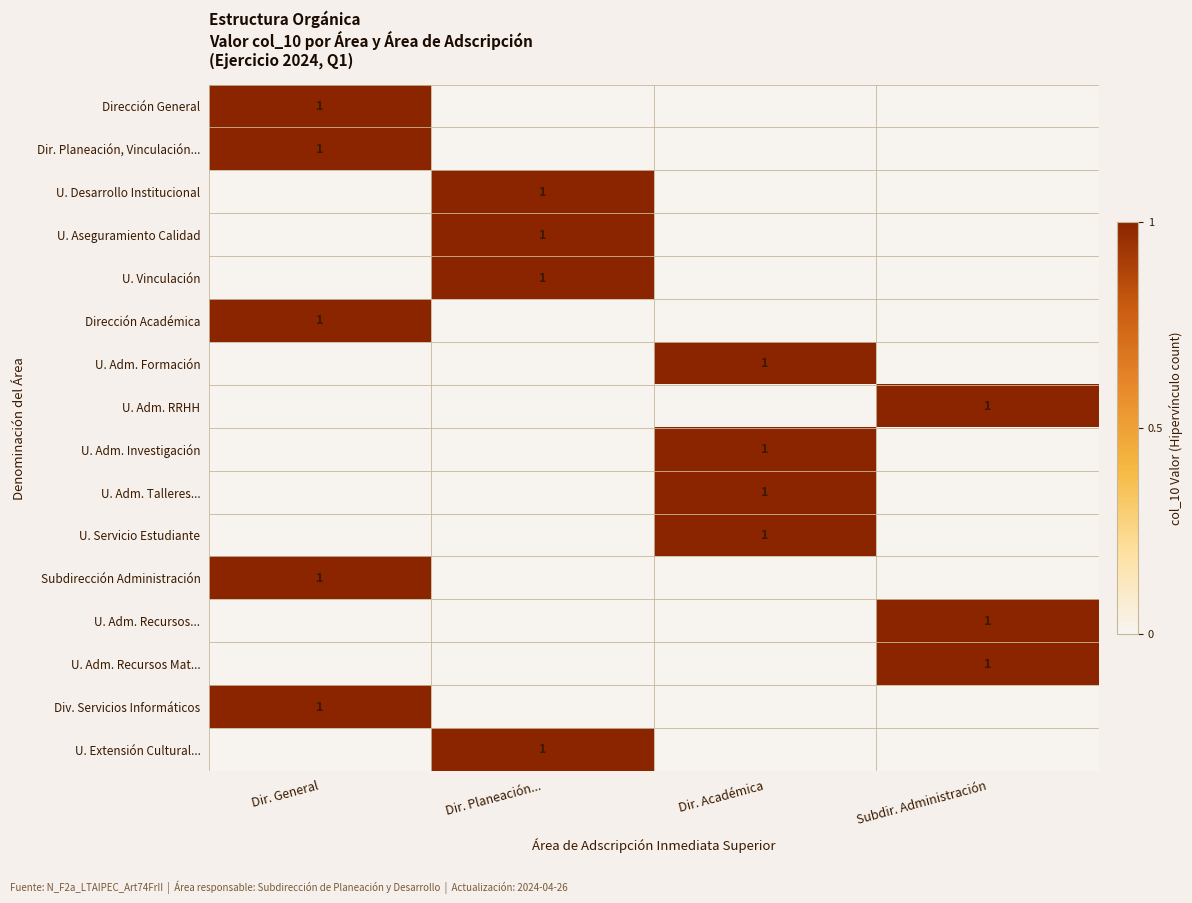

The U. Adm. RRHH series shows 1 at Subdir. Administración. True or false?

True